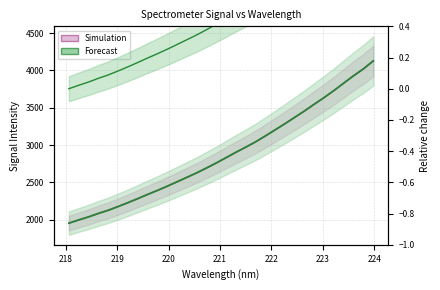

At which category is the sum across all series the highest?

223.9802